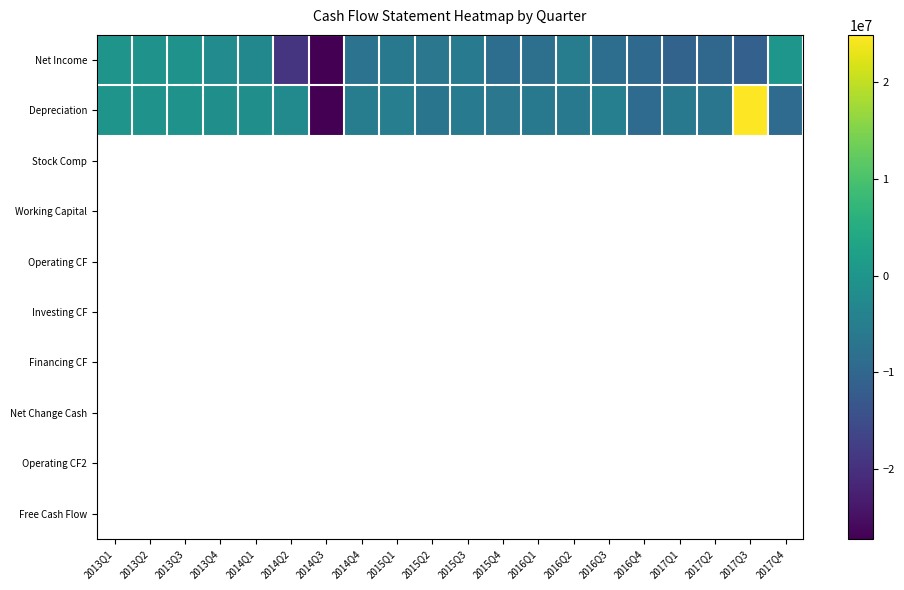

Reading left to right, transcribe all the data shown in this chart.

Net Income: 2013Q1=-271330	2013Q2=-375953	2013Q3=-488193	2013Q4=-2126529	2014Q1=-2938418	2014Q2=-19365662	2014Q3=-27155197	2014Q4=-7442162	2015Q1=-6093247	2015Q2=-6610134	2015Q3=-5939022	2015Q4=-8439229	2016Q1=-8004410	2016Q2=-5213609	2016Q3=-8423289	2016Q4=-9404064	2017Q1=-10644596	2017Q2=-9780124	2017Q3=-11260575	2017Q4=162088
Depreciation: 2013Q1=-178923	2013Q2=-389432	2013Q3=-381703	2013Q4=-1213417	2014Q1=-1239538	2014Q2=-2544039	2014Q3=-27194287	2014Q4=-5028591	2015Q1=-4909315	2015Q2=-7030637	2015Q3=-5726854	2015Q4=-6602613	2016Q1=-6049086	2016Q2=-6054729	2016Q3=-4656300	2016Q4=-8927559	2017Q1=-6044597	2017Q2=-6844093	2017Q3=24893199	2017Q4=-8964045